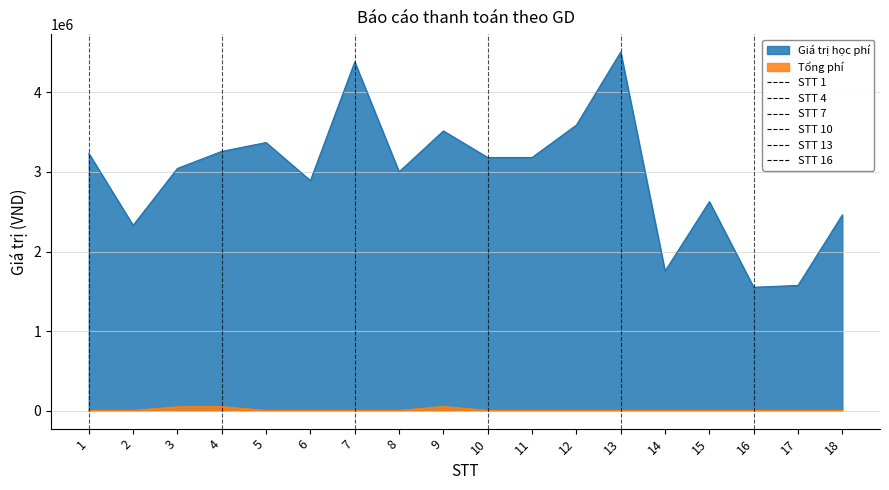

What is the sum of the Tổng phí values at 15 and 10?

6600